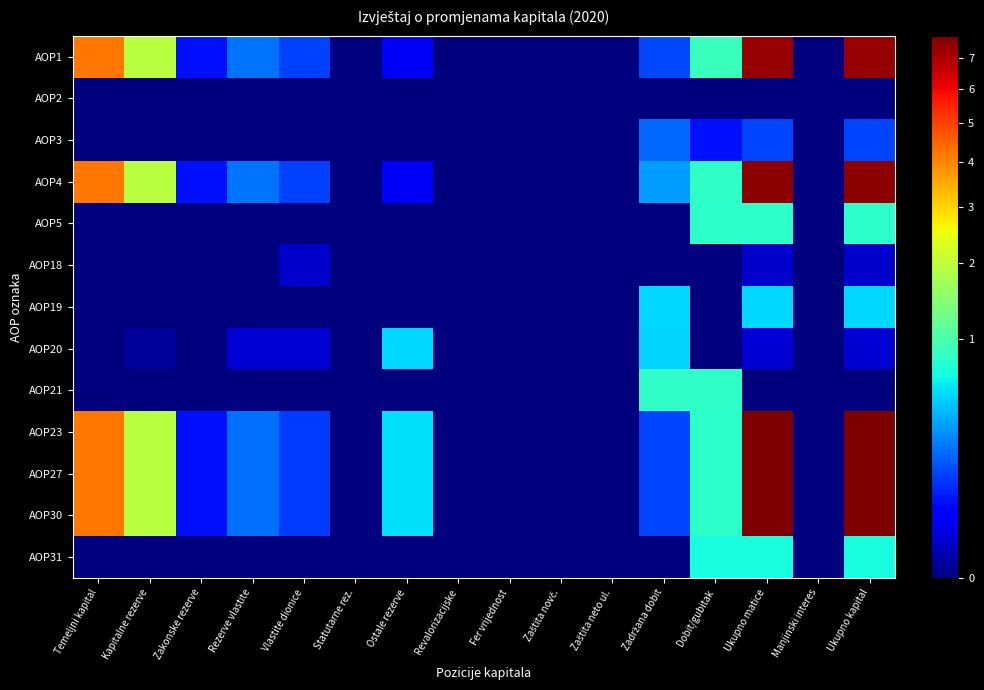

What is the total value across all series at Temeljni kapital?

2099792000